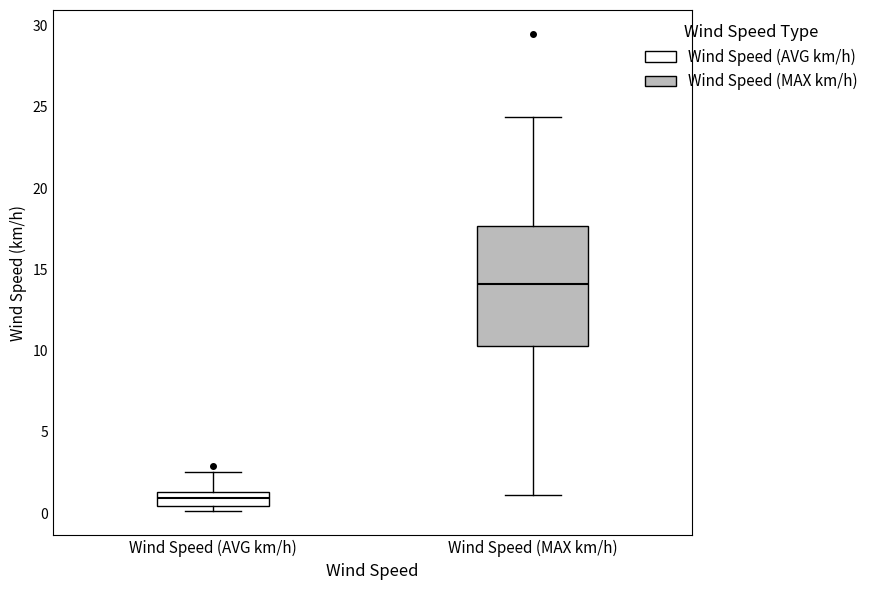

Reading left to right, read every box against the y-axis: the position of its median line, the range the box covers, and the ends of its whiskers. The values are not printed on the chart, so give them approximately, as read against the axis.

Wind Speed (AVG km/h): median 1.0, box 0.5 to 1.5, whiskers 0.0 to 2.5
Wind Speed (MAX km/h): median 14.0, box 10.5 to 17.5, whiskers 1.0 to 24.5